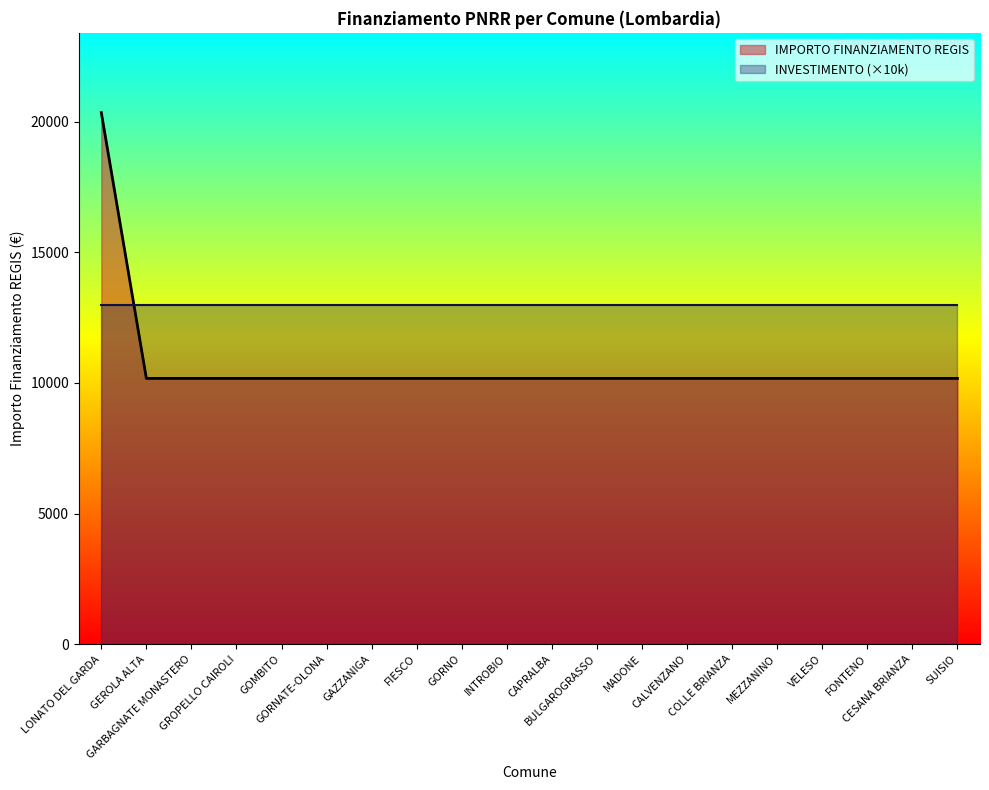

What is the sum of the values at INTROBIO and CALVENZANO?

20344